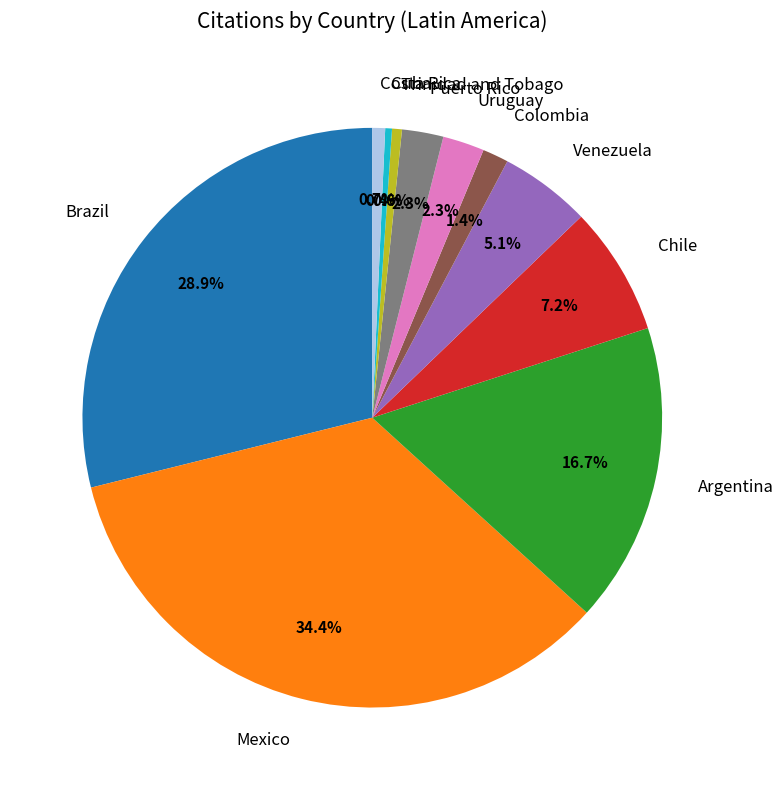

To the nearest percent, what portion does Argentina represent?

17%